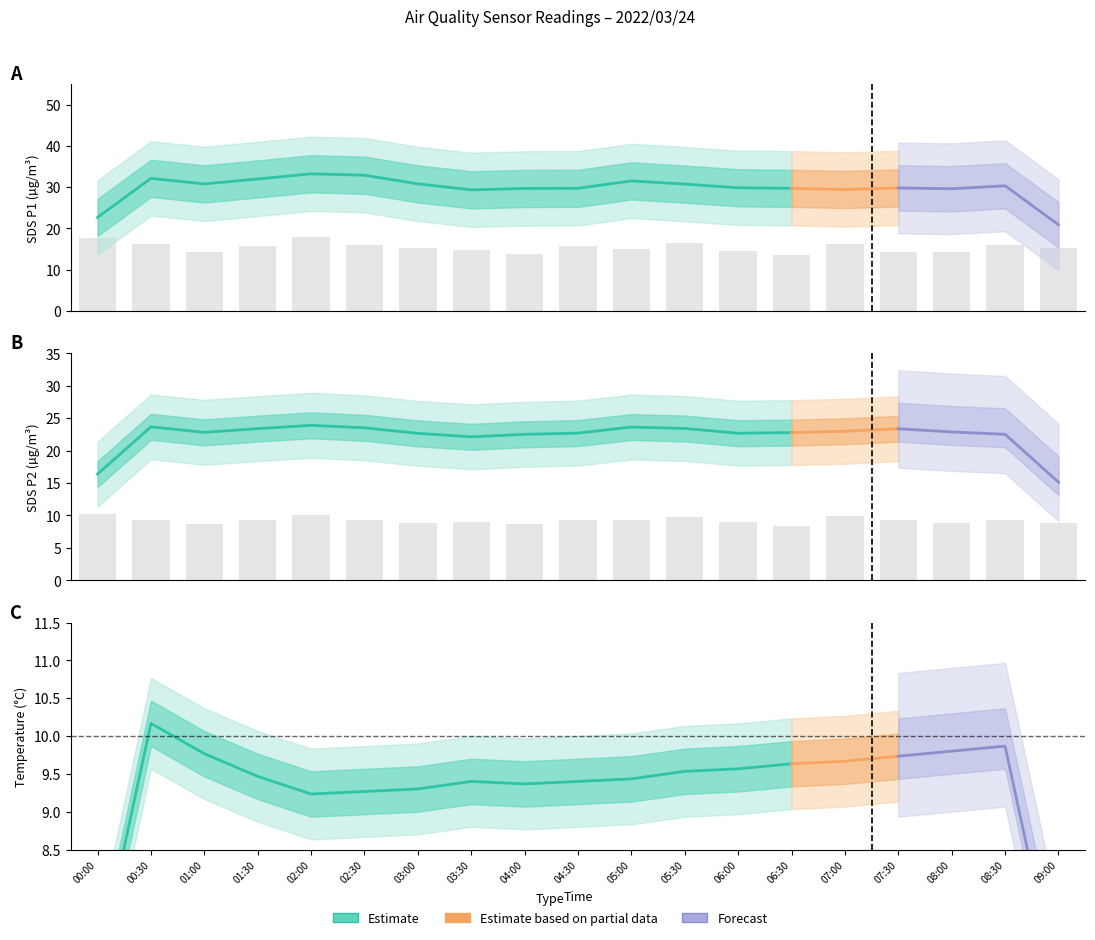

Which series has the largest total across all categories?

SDS_P1